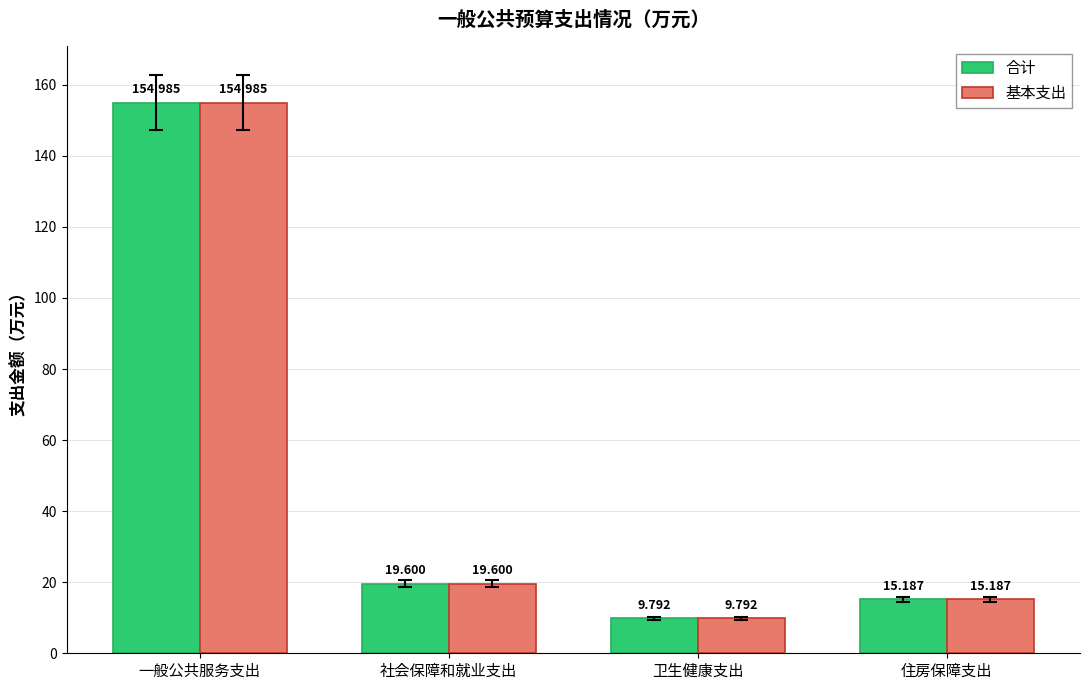

What is the sum of all 基本支出 values?

199.6